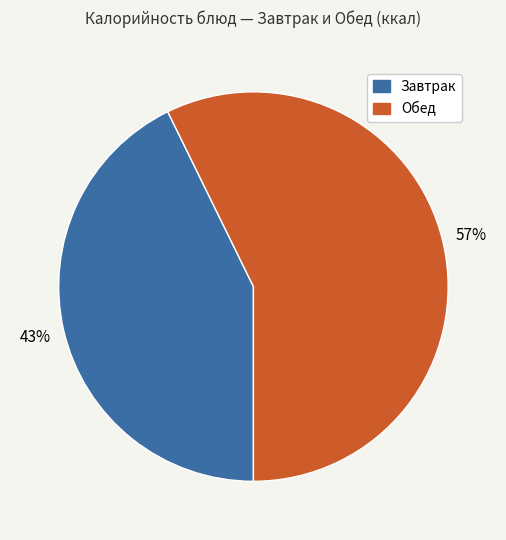

To the nearest percent, what is the average slice percentage?

50%